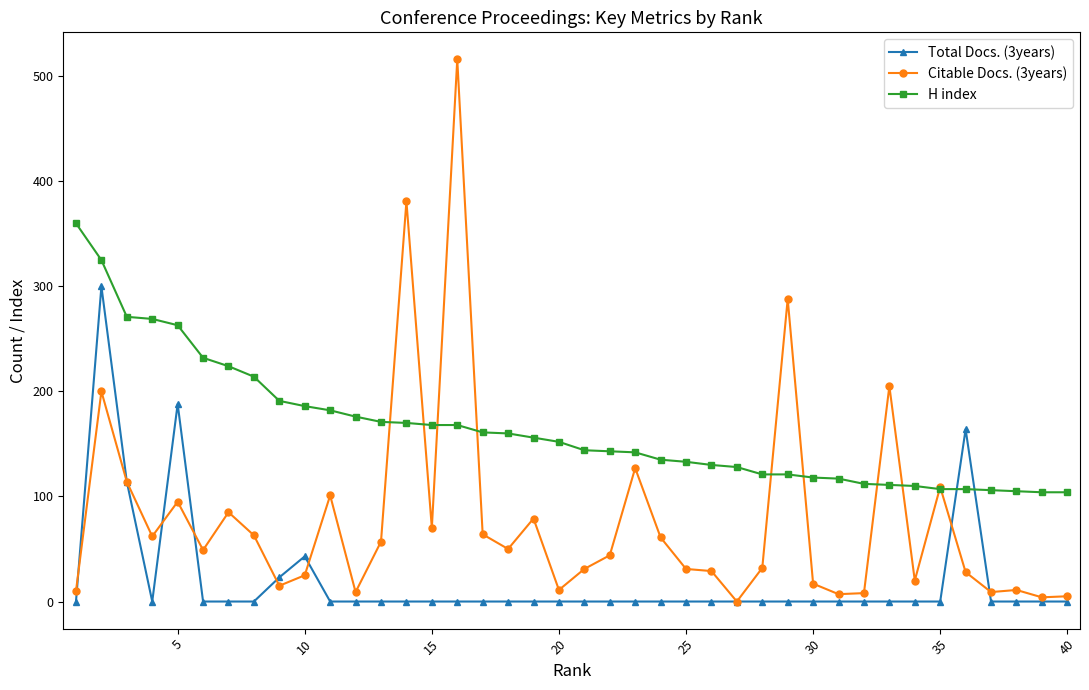

How many lines are shown in the chart?

3